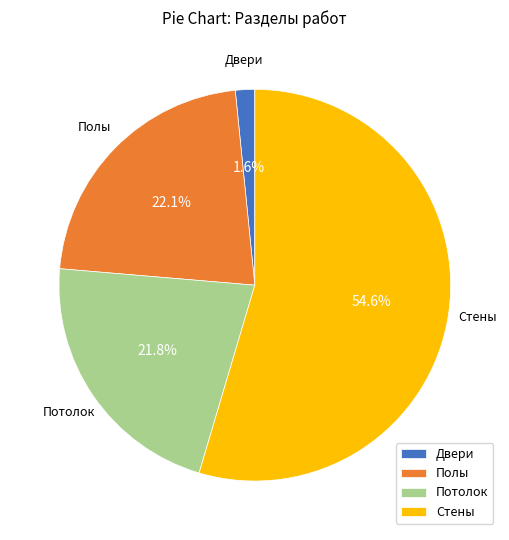

To the nearest percent, what portion does Полы represent?

22%